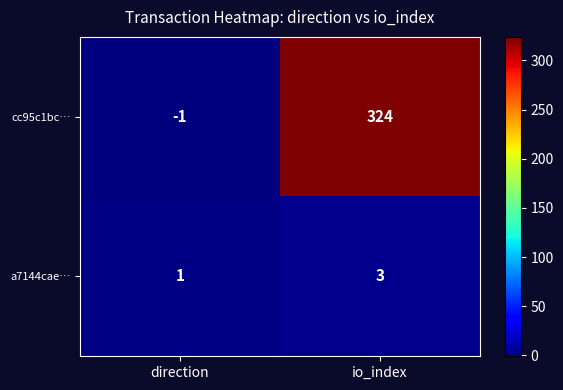

Which category has the lowest value across all series?

direction